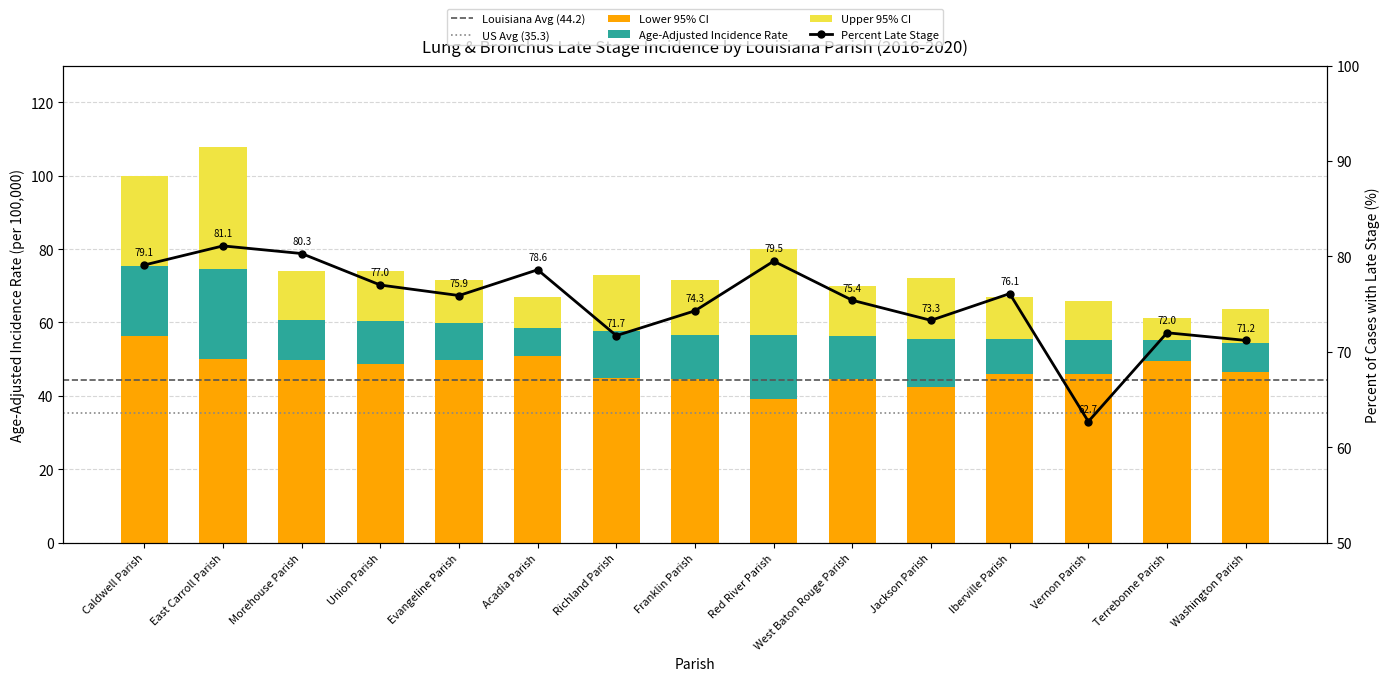

At which category does the chart reach its minimum across all series?

Red River Parish